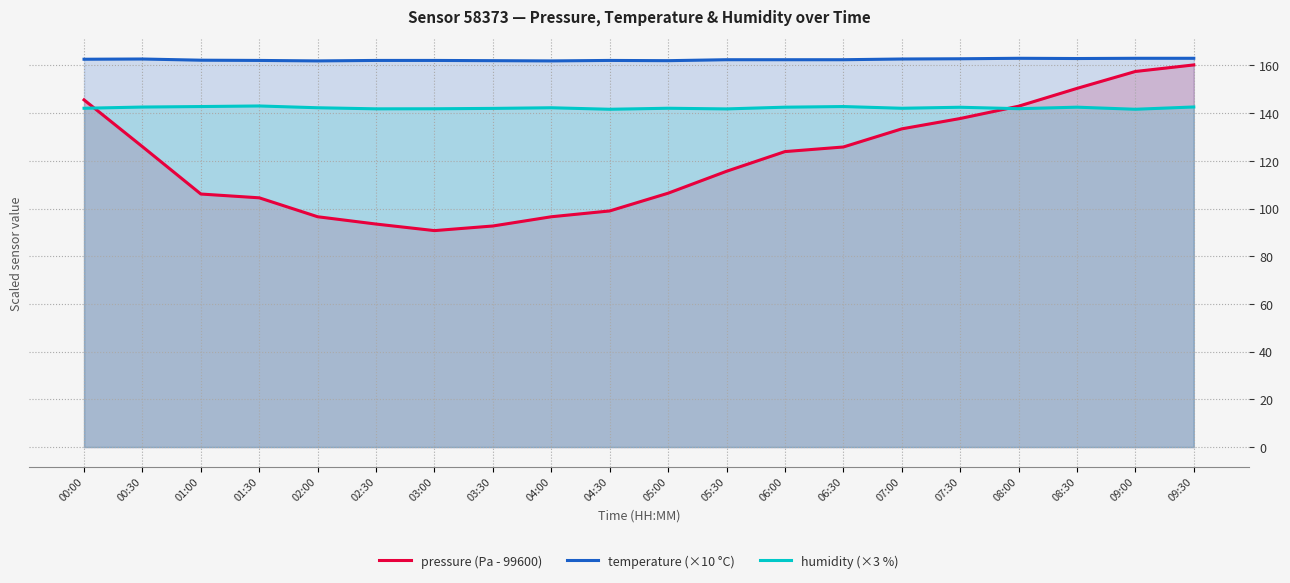

Count the number of categories in the chart.

20